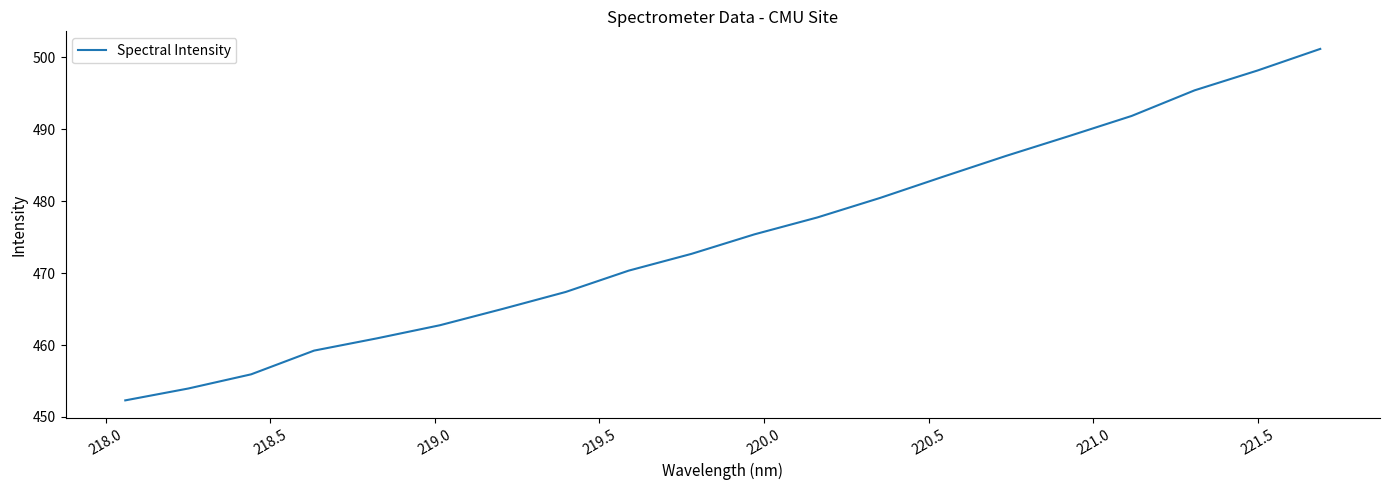

What is the maximum value shown in the chart?

501.2